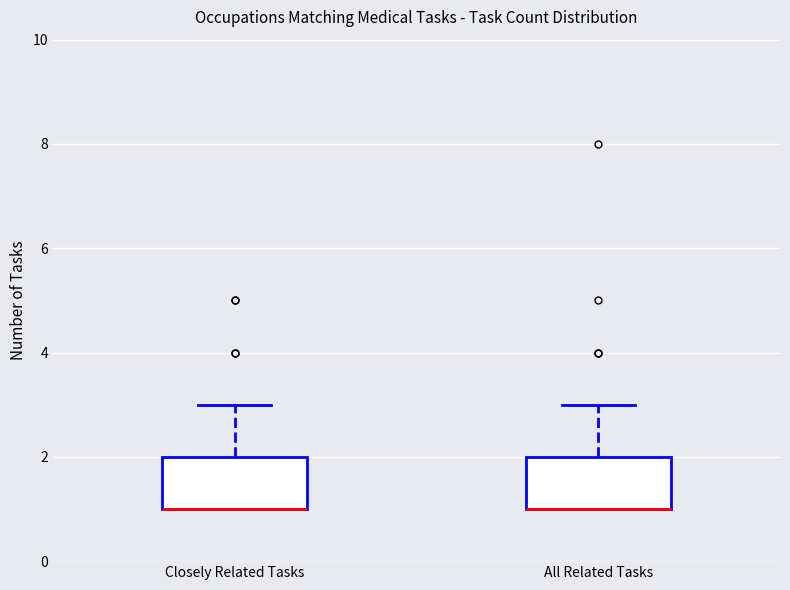

Where is the upper edge of the box for All Related Tasks on the y-axis? The values are not printed on the chart, so give them approximately, as read against the axis.

2